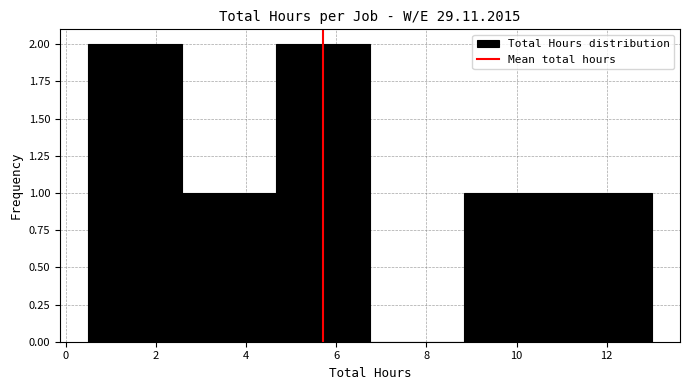

Reading left to right, list every bar in this chart as the range it spans on the x-axis followed by its height. Neither the bar edges nor the heights are printed on the chart, so give them approximately, as read against the axes.

0.6 to 2.6: 2
2.6 to 4.6: 1
4.6 to 6.8: 2
6.8 to 8.8: 0
8.8 to 11.0: 1
11.0 to 13.0: 1